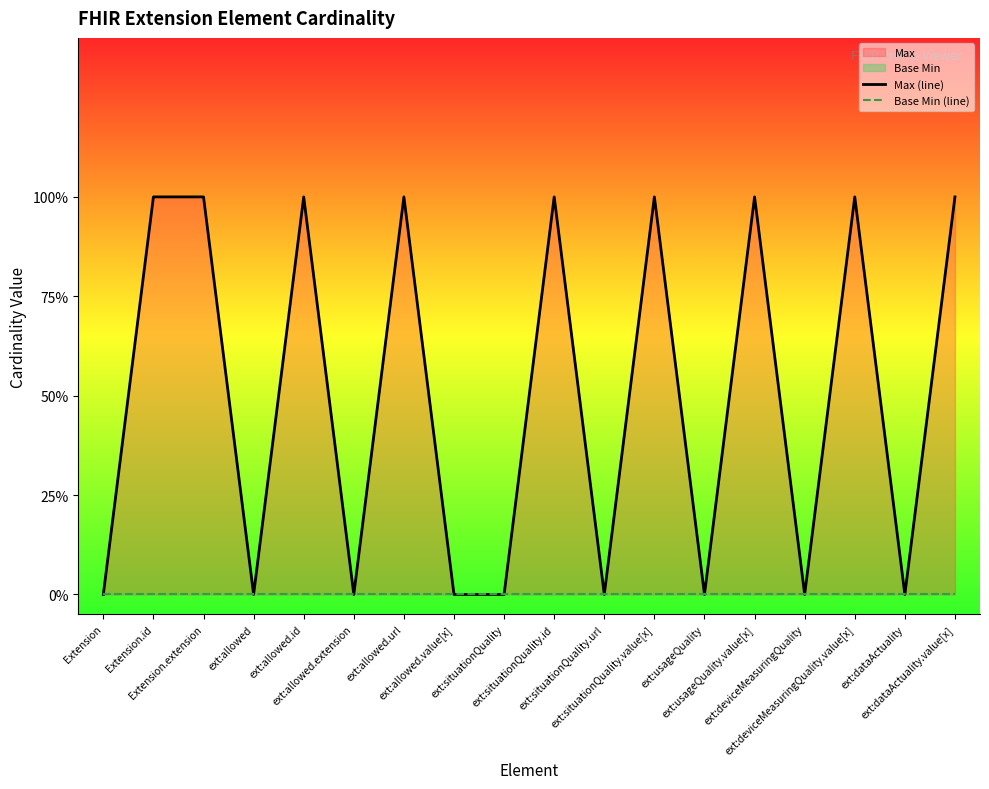

Reading right to left, transcribe all the data shown in this chart.

Max (line): 1	0	1	0	1	0	1	0	1	0	0	1	0	1	0	1	1	0
Base Min (line): 0	0	0	0	0	0	0	0	0	0	0	0	0	0	0	0	0	0